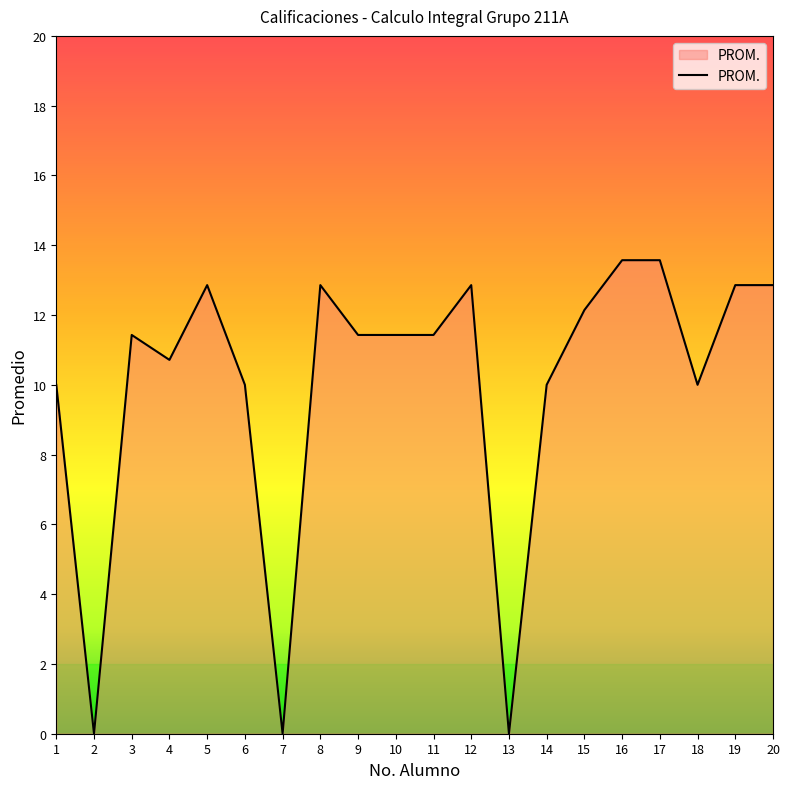

What is the maximum value shown in the chart?

13.6